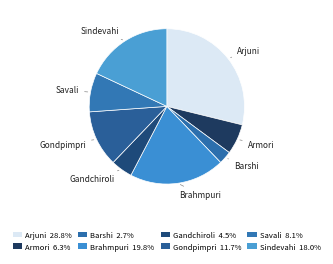

What is the smallest slice in the pie chart?

Barshi